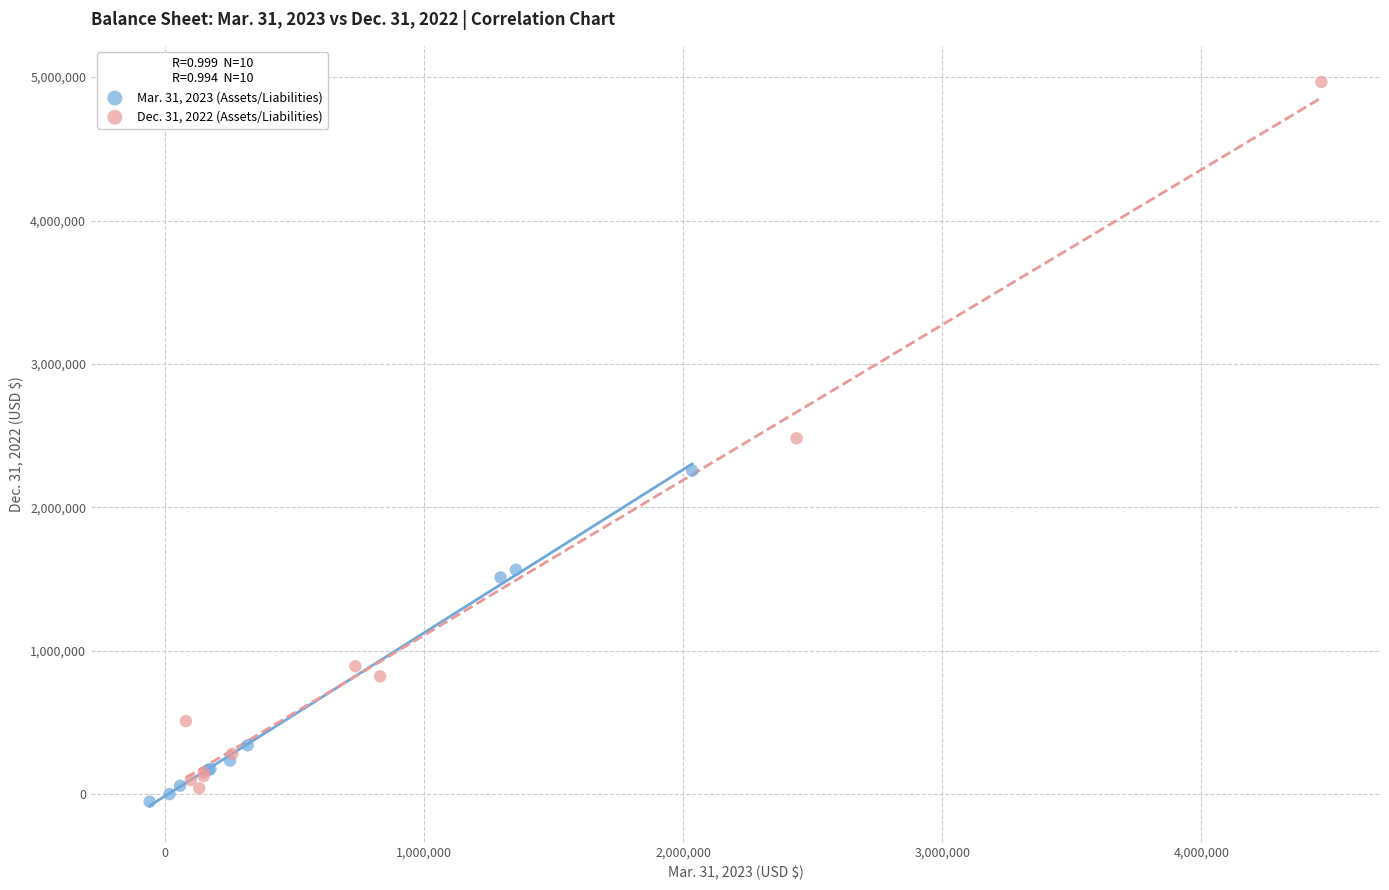

What are all the series names shown in the legend?

Mar. 31, 2023 (Assets/Liabilities), Dec. 31, 2022 (Assets/Liabilities)